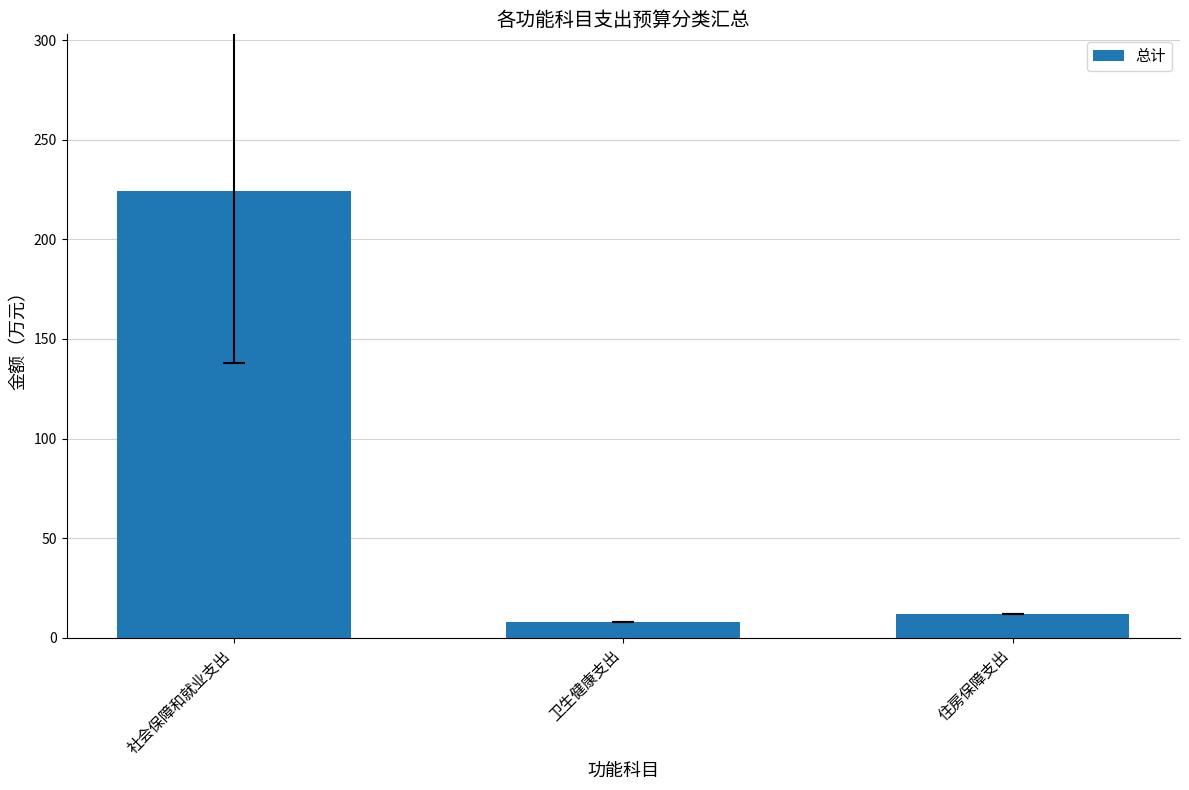

What is the value of the 2nd bar from the left?

8.1